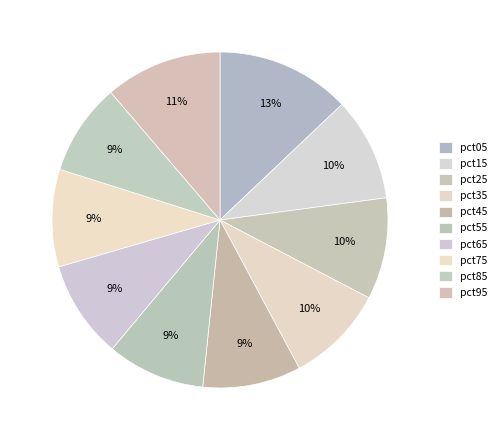

How much of the chart is everything except pct85?

91.1%